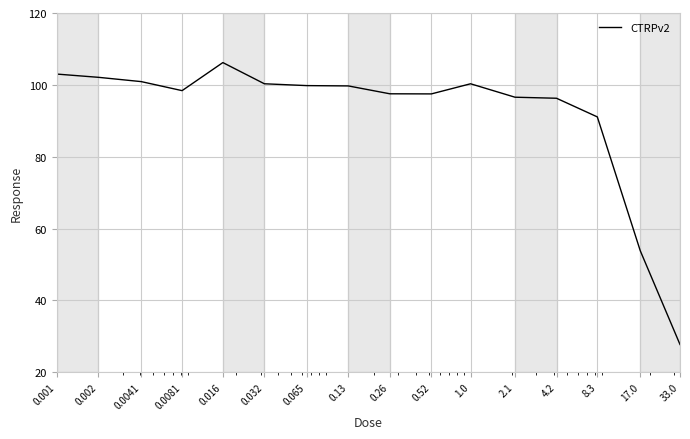

What is the smallest value displayed?

27.7